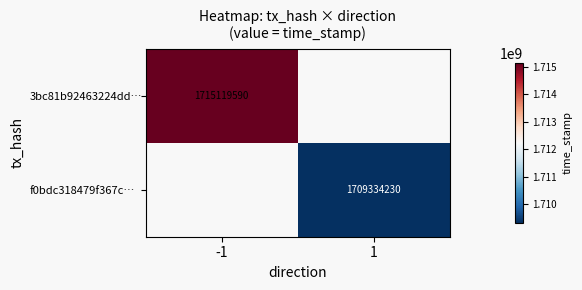

The 3bc81b92463224dd… series shows 515846948 at -1. True or false?

False